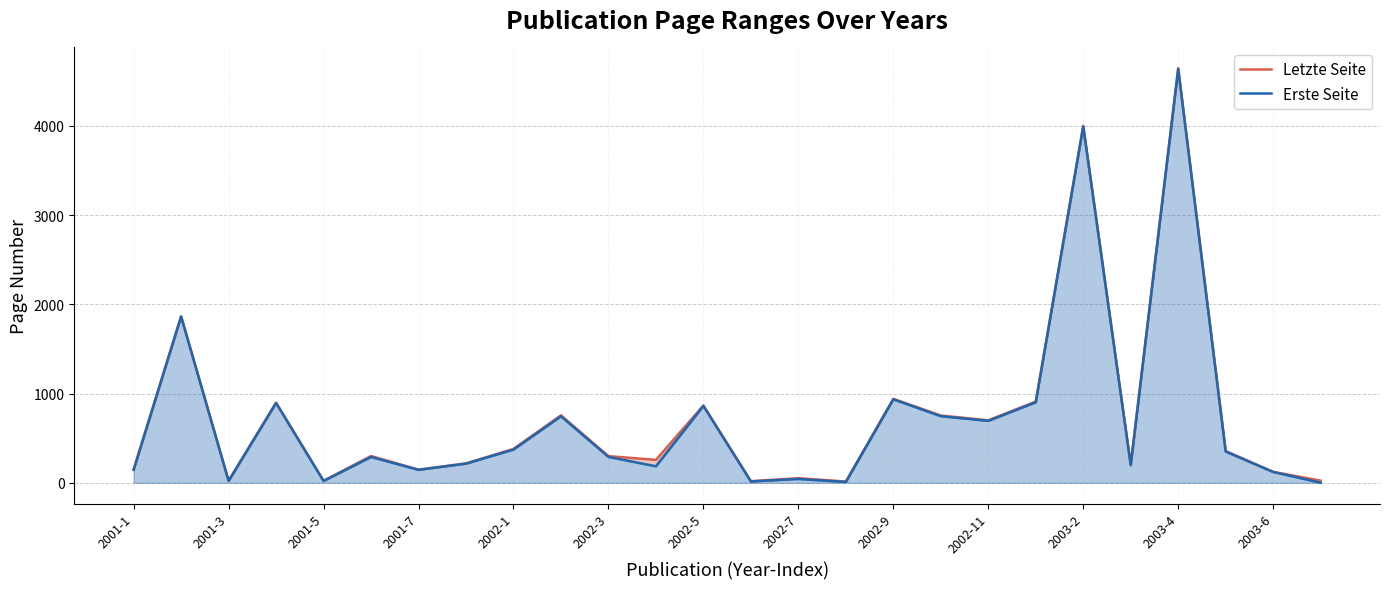

Reading left to right, what are all the values shown in this chart?

Letzte Seite: 150	1865	23	898	23	300	148	217	380	756	299	257	866	18	52	14	941	754	700	910	3999	204	4645	356	123	24
Erste Seite: 145	1863	20	894	20	289	145	215	372	745	290	185	861	15	43	9	935	746	694	902	3991	197	4635	350	121	1